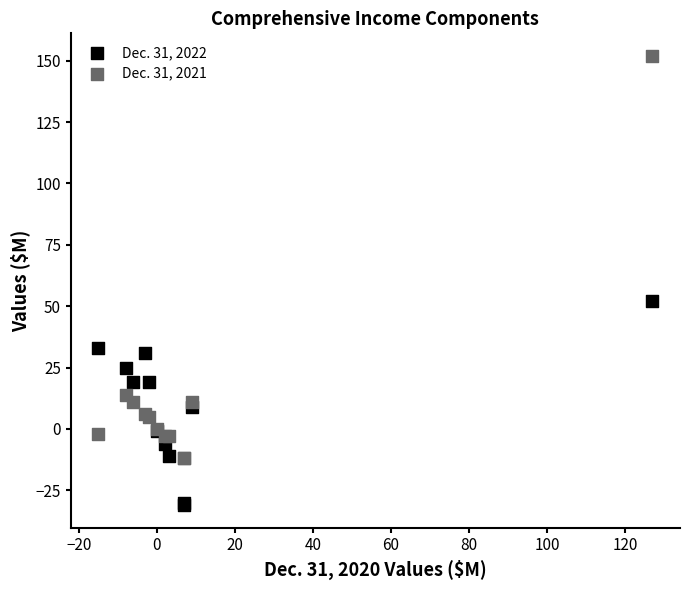

Which series reaches the maximum Y coordinate?

Dec. 31, 2021